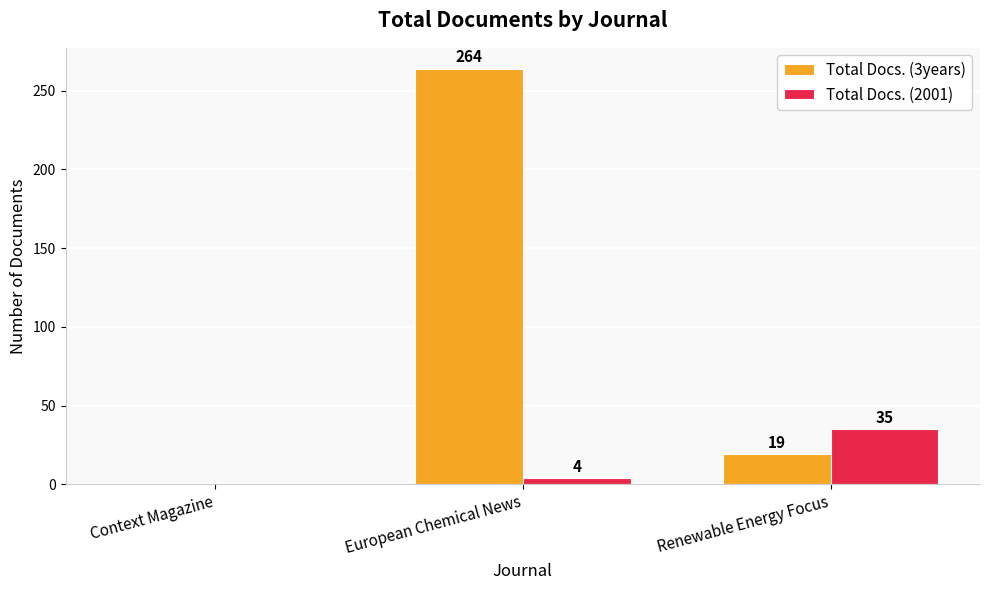

Read the Total Docs. (3years) value at Renewable Energy Focus.

19